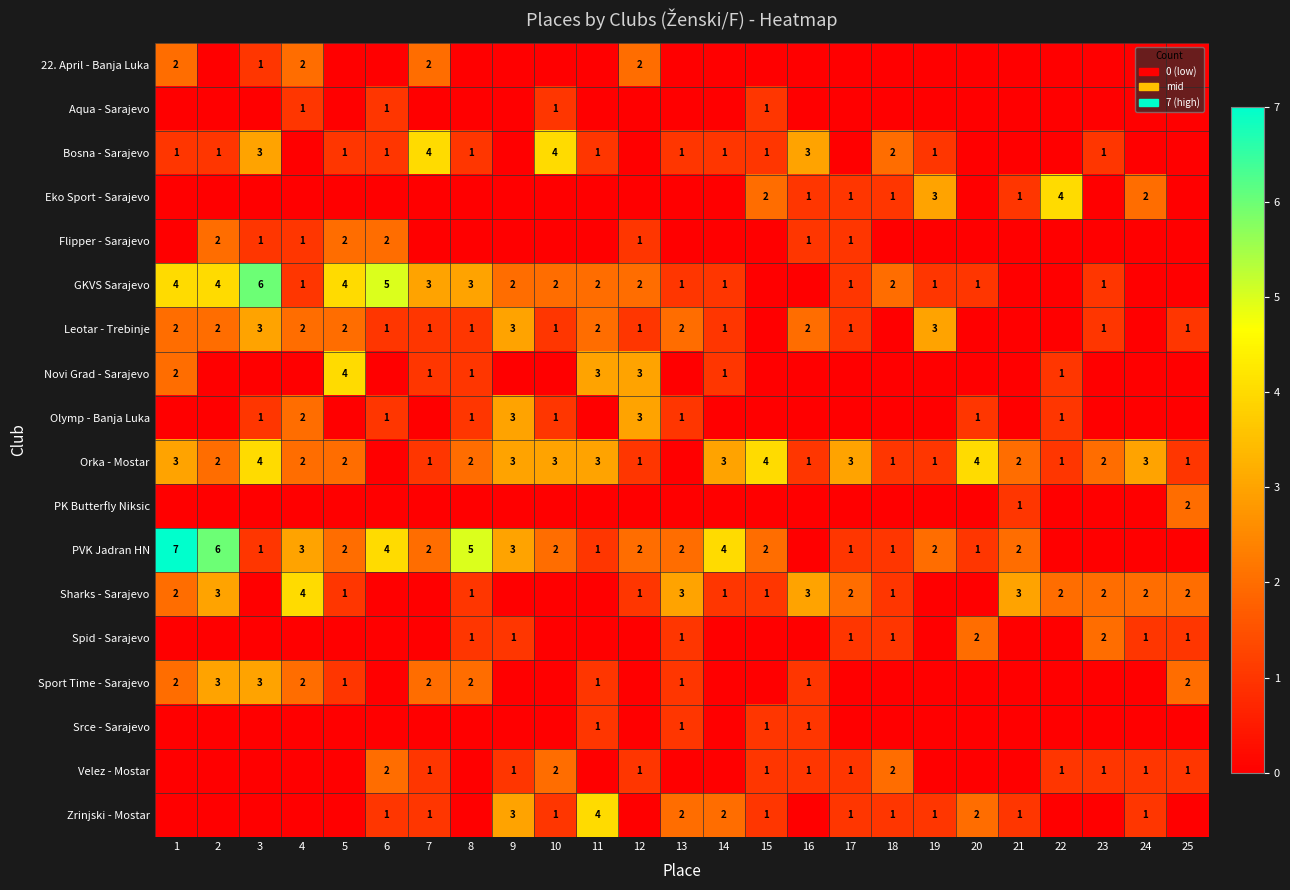

What is the difference between the maximum and second lowest values in the Eko Sport - Sarajevo series?

4